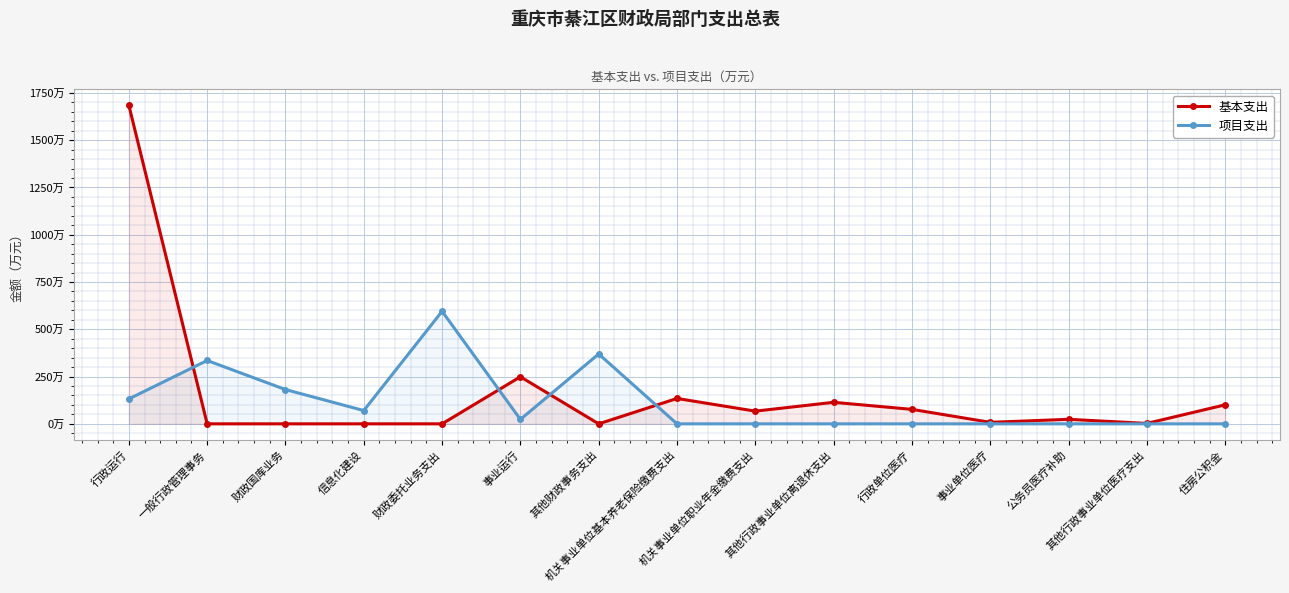

Reading left to right, transcribe all the data shown in this chart.

基本支出: 1684.5	0.0	0.0	0.0	0.0	248.8	0.0	134.2	67.1	113.8	76.5	7.9	24.0	2.2	100.6
项目支出: 131.8	335.0	181.2	70.3	595.0	23.5	369.4	0.0	0.0	0.0	0.0	0.0	0.0	0.0	0.0